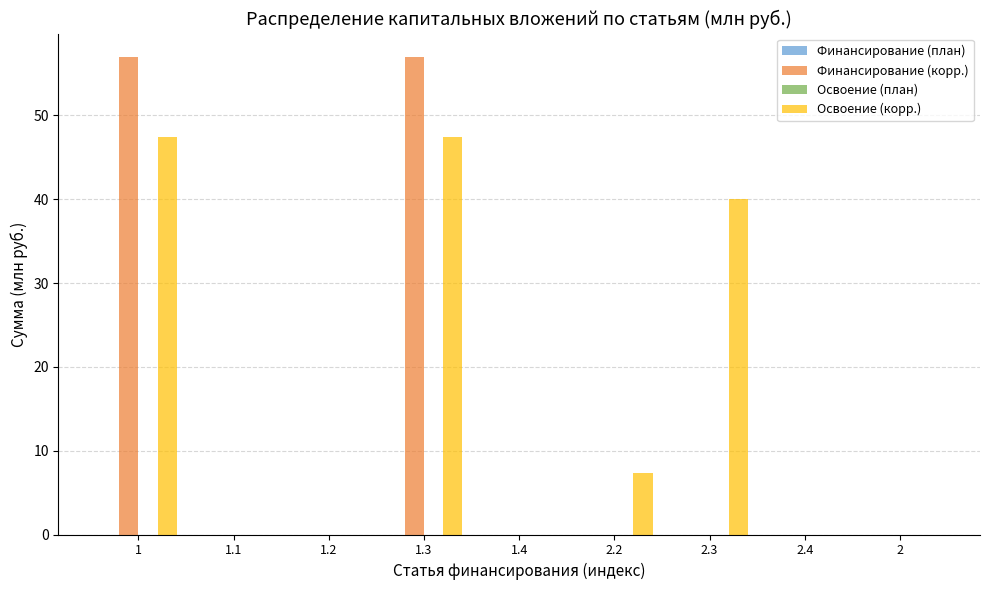

Reading right to left, what are all the values shown in this chart?

Финансирование (корр.): 2=0.0	2.4=0.0	2.3=0.0	2.2=0.0	1.4=0.0	1.3=56.9	1.2=0.0	1.1=0.0	1=56.9
Освоение (корр.): 2=0.0	2.4=0.0	2.3=40.1	2.2=7.4	1.4=0.0	1.3=47.4	1.2=0.0	1.1=0.0	1=47.4